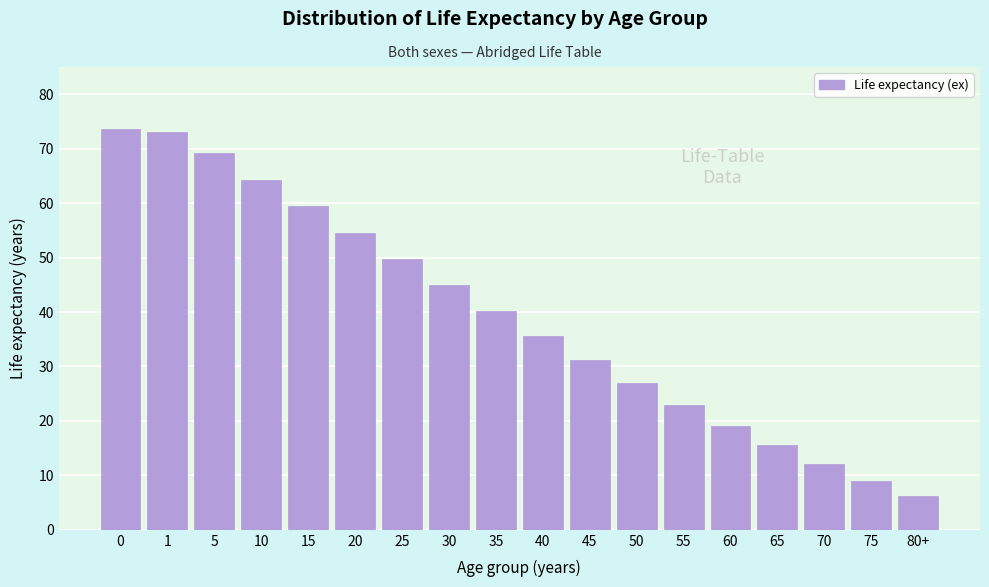

Reading left to right, list all the values displayed in this chart.

0=73.6	1=73.1	5=69.2	10=64.3	15=59.4	20=54.6	25=49.7	30=44.9	35=40.2	40=35.6	45=31.1	50=27.0	55=22.9	60=19.1	65=15.5	70=12.0	75=9.0	80+=6.3